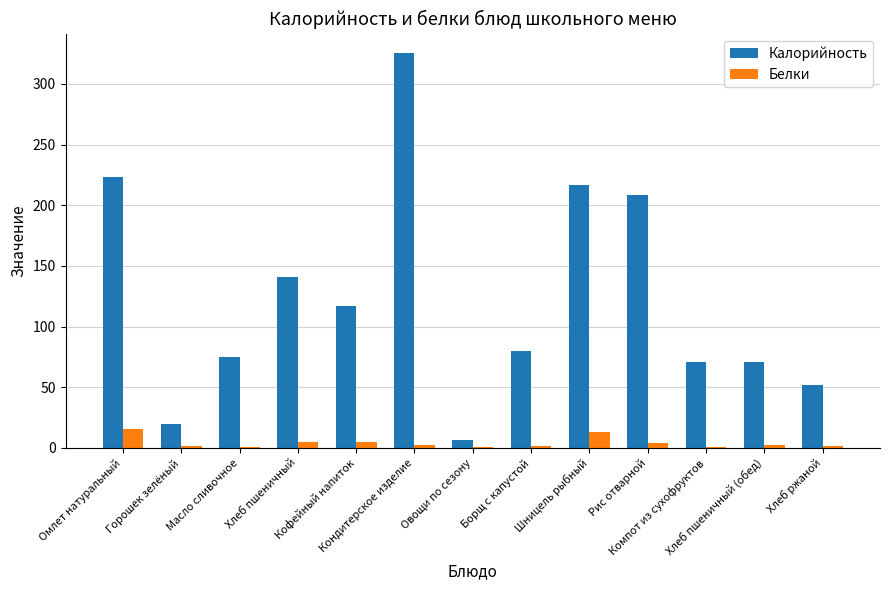

What is the sum of all Калорийность values?

1606.5